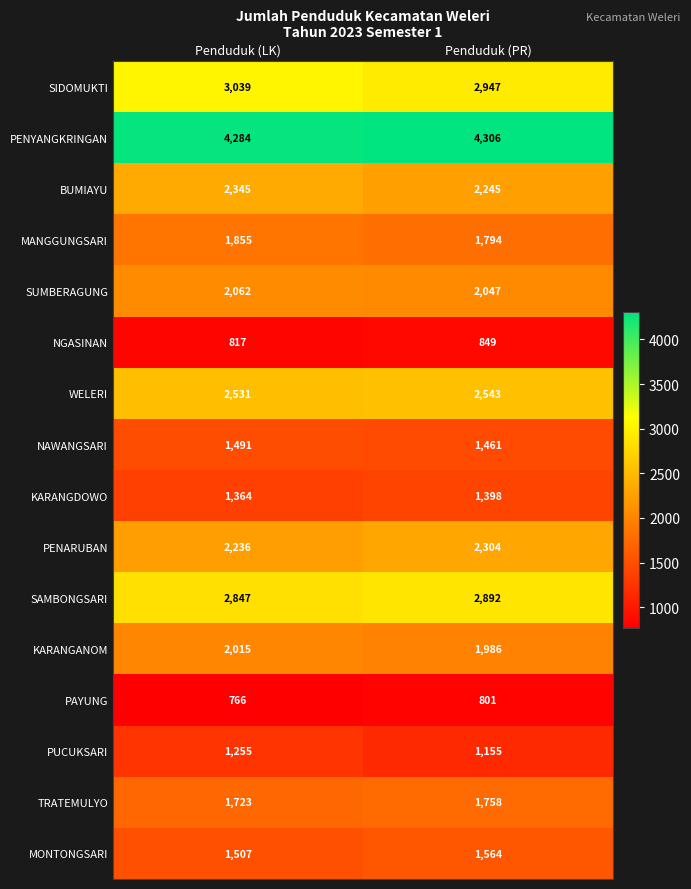

How many distinct data groups are displayed?

16